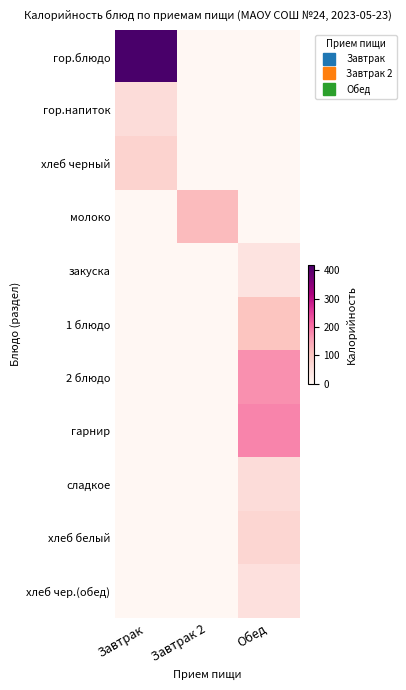

Rank the series at Завтрак from lowest to highest value.

молоко, закуска, 1 блюдо, 2 блюдо, гарнир, сладкое, хлеб белый, хлеб чер.(обед), гор.напиток, хлеб черный, гор.блюдо